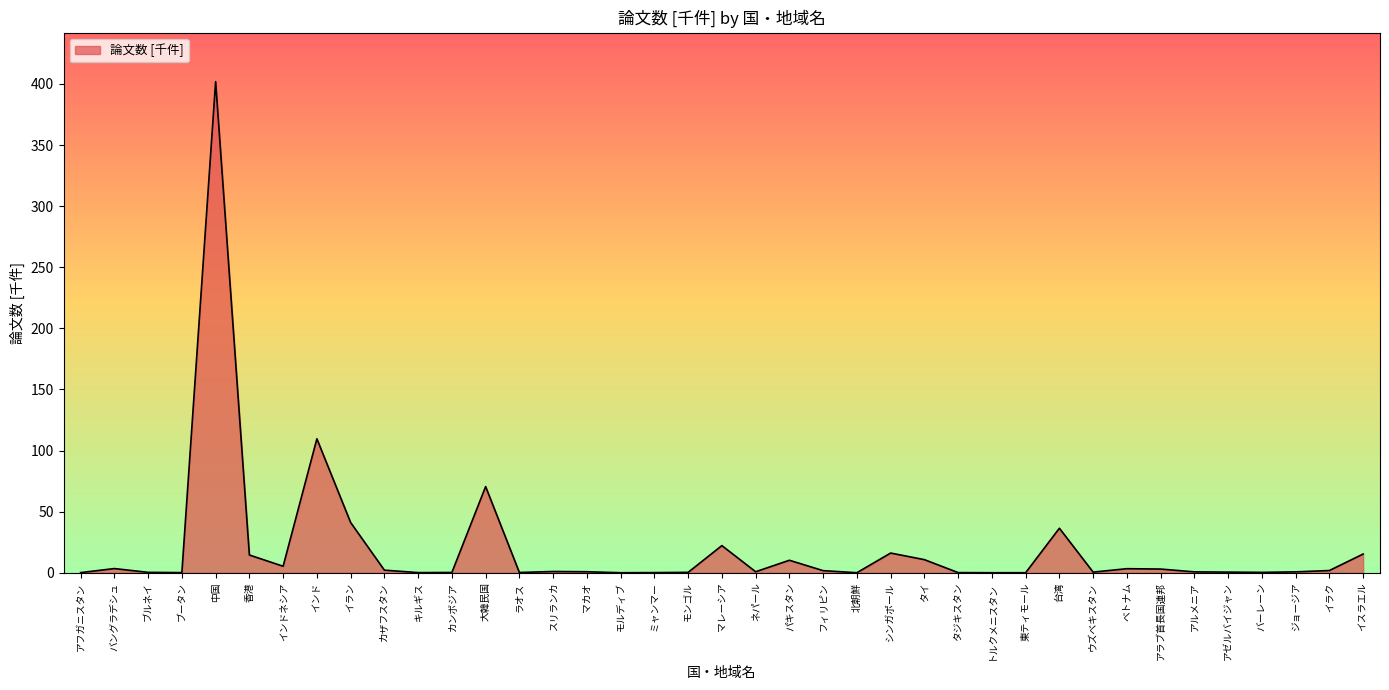

What is the average value?

19.9